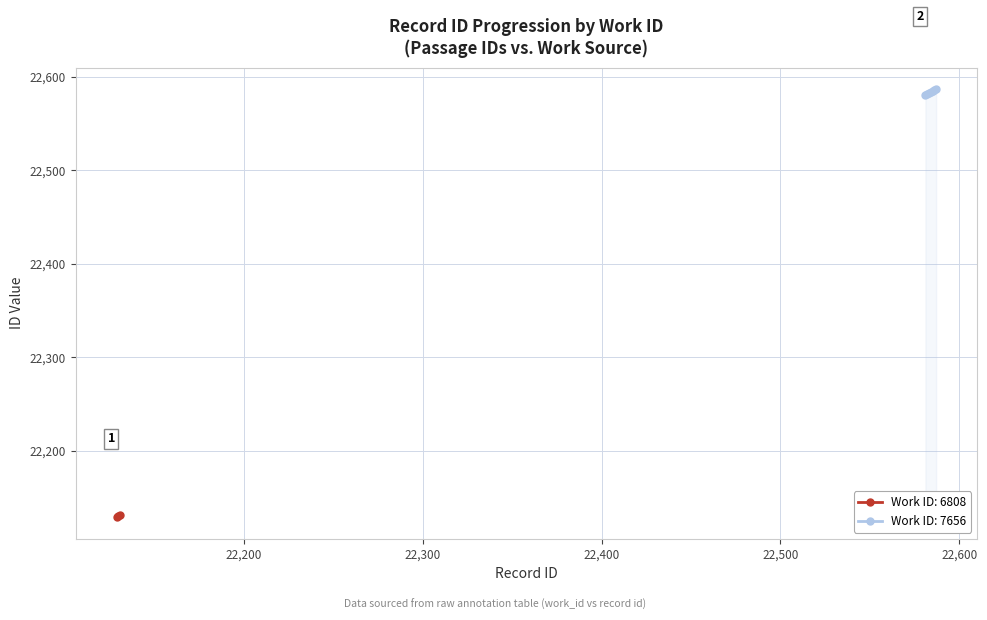

Approximately how many times larger is the value at 6808 compared to 7656?

1.0